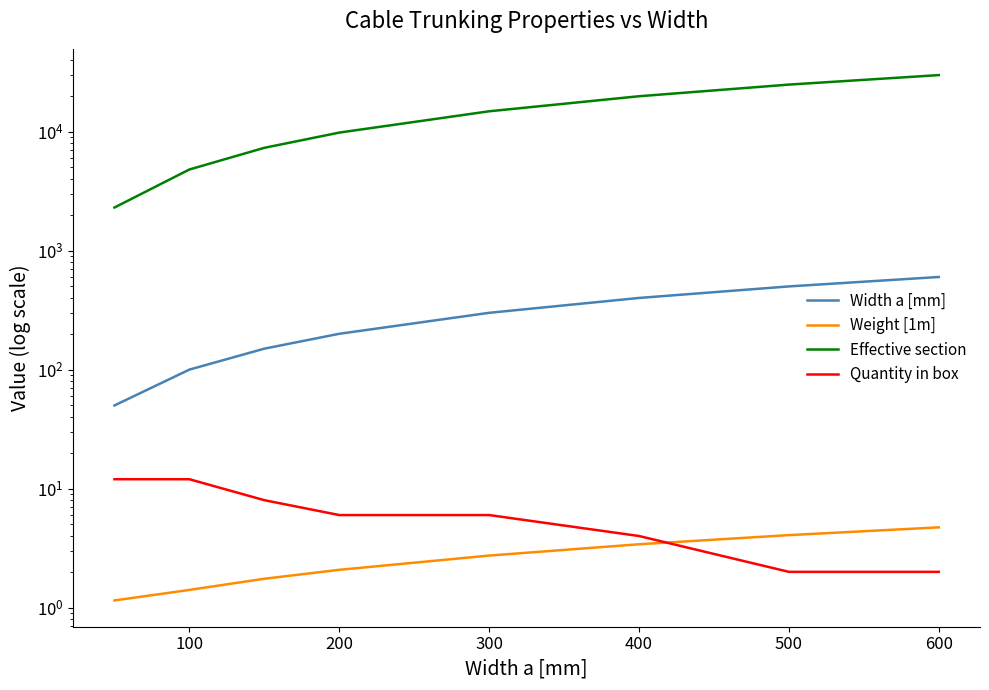

How many data points in Effective section are above 14800?

3